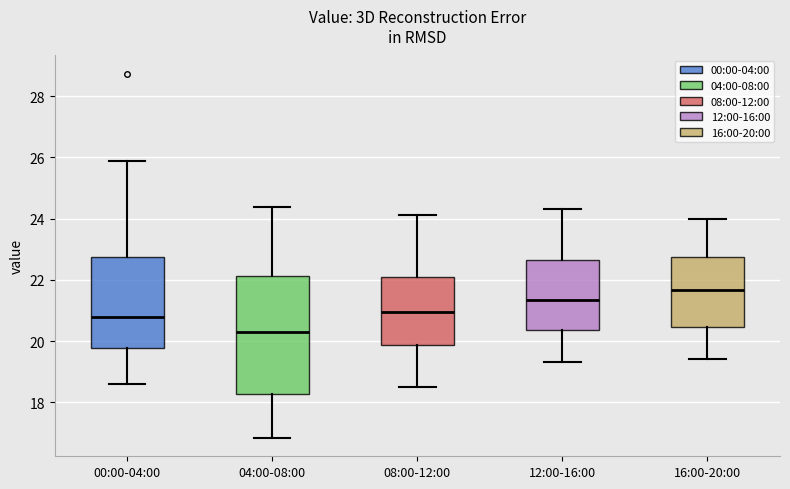

Which box's median line is the lowest?

04:00-08:00